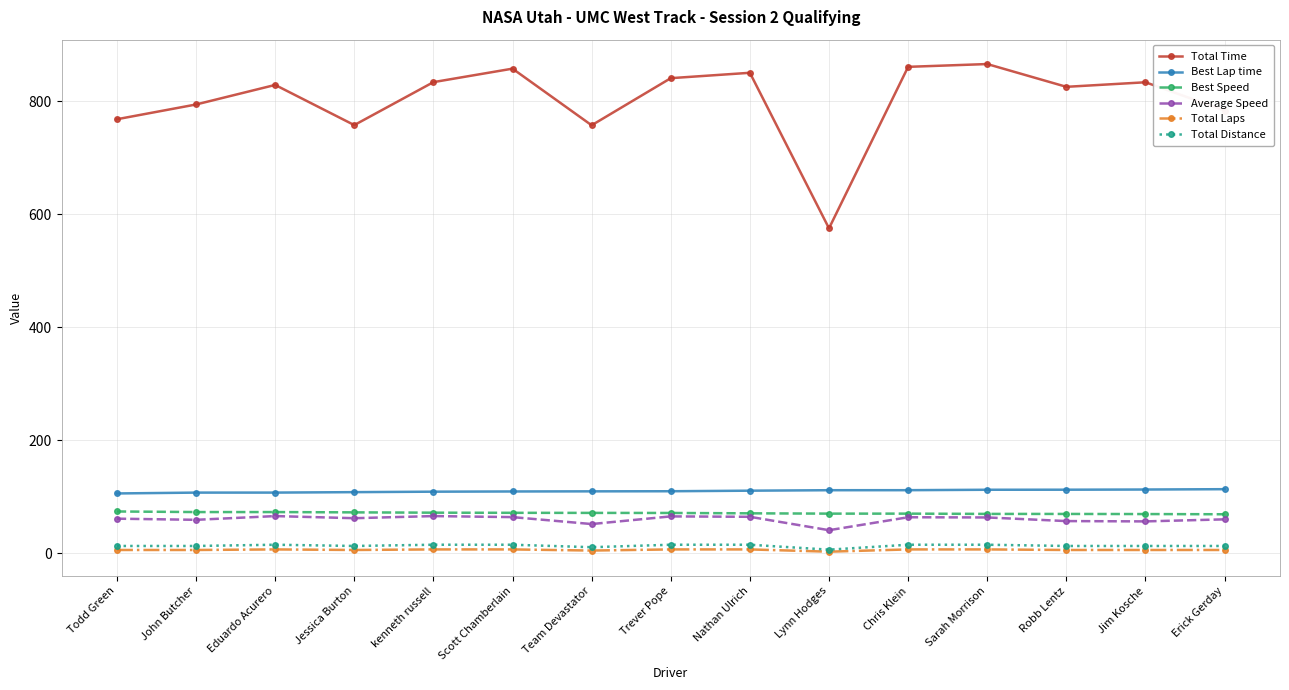

Is it true that Best Lap time equals 107.5 at John Butcher?

True